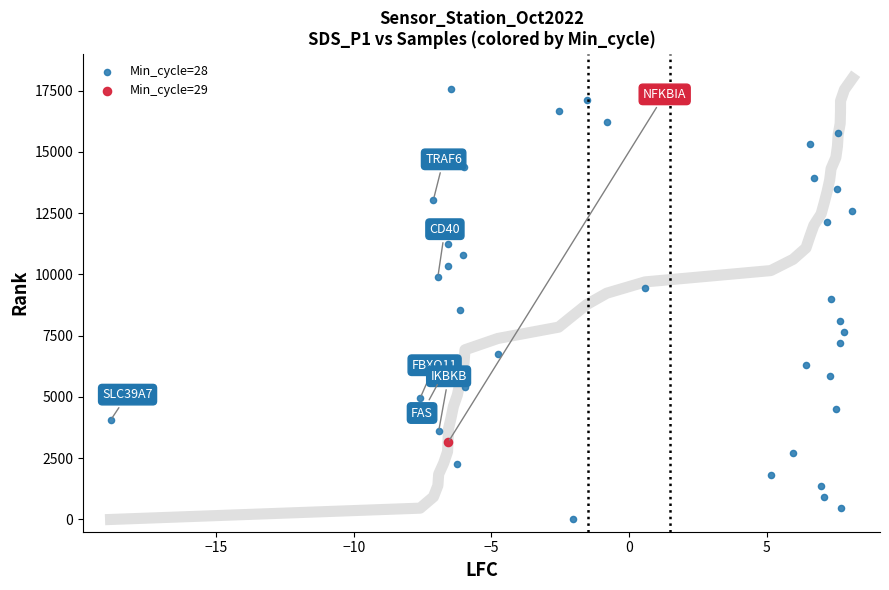

What are all the series names shown in the legend?

Min_cycle=28, Min_cycle=29